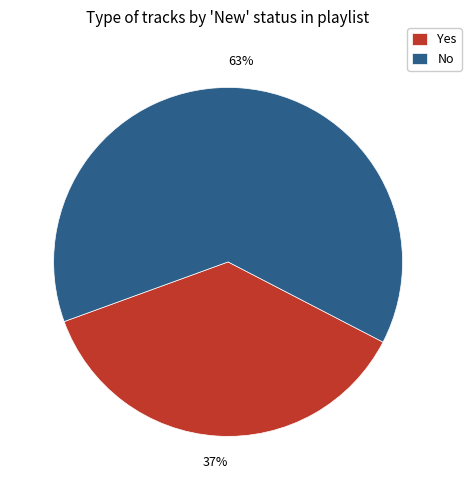

To the nearest percent, what is the difference between the largest and smallest slice percentages?

26%